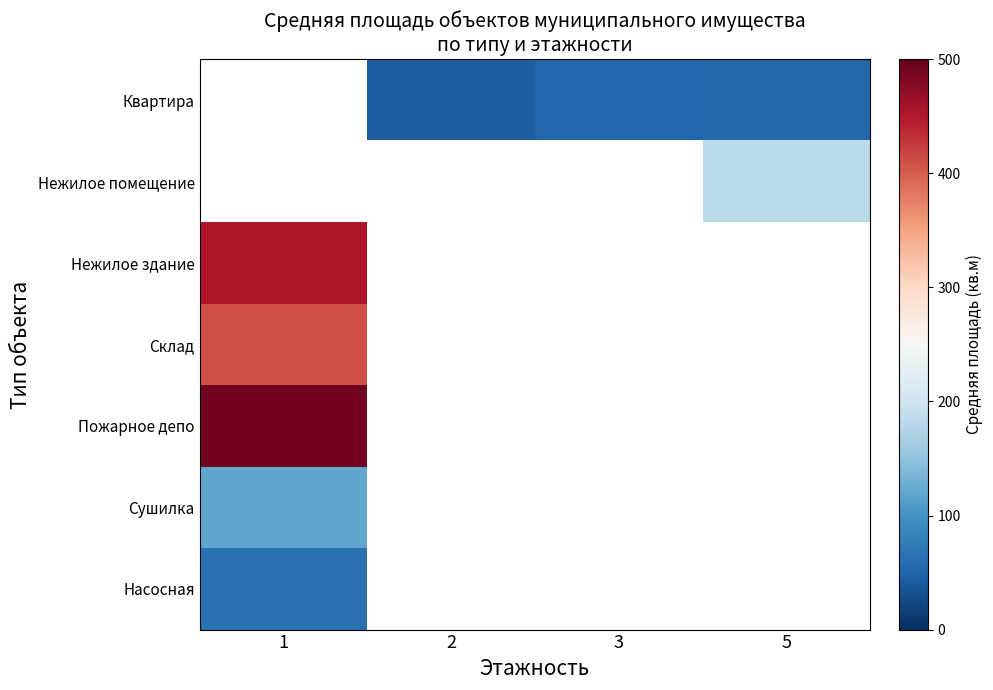

How many positive values does the Квартира series have?

3